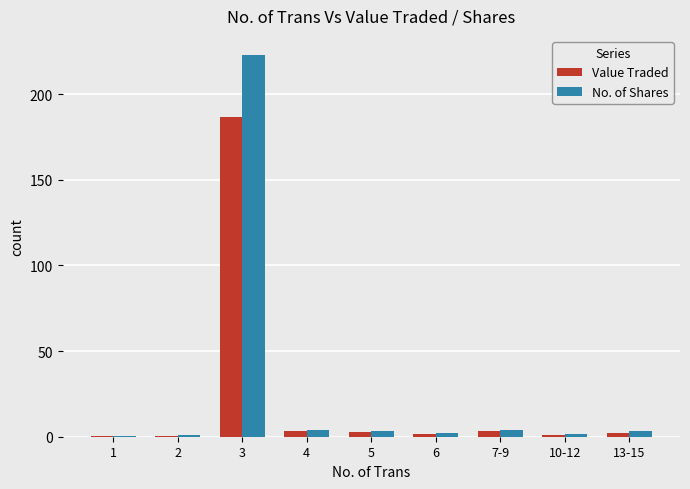

What is the sum of all No. of Shares values?

241.6